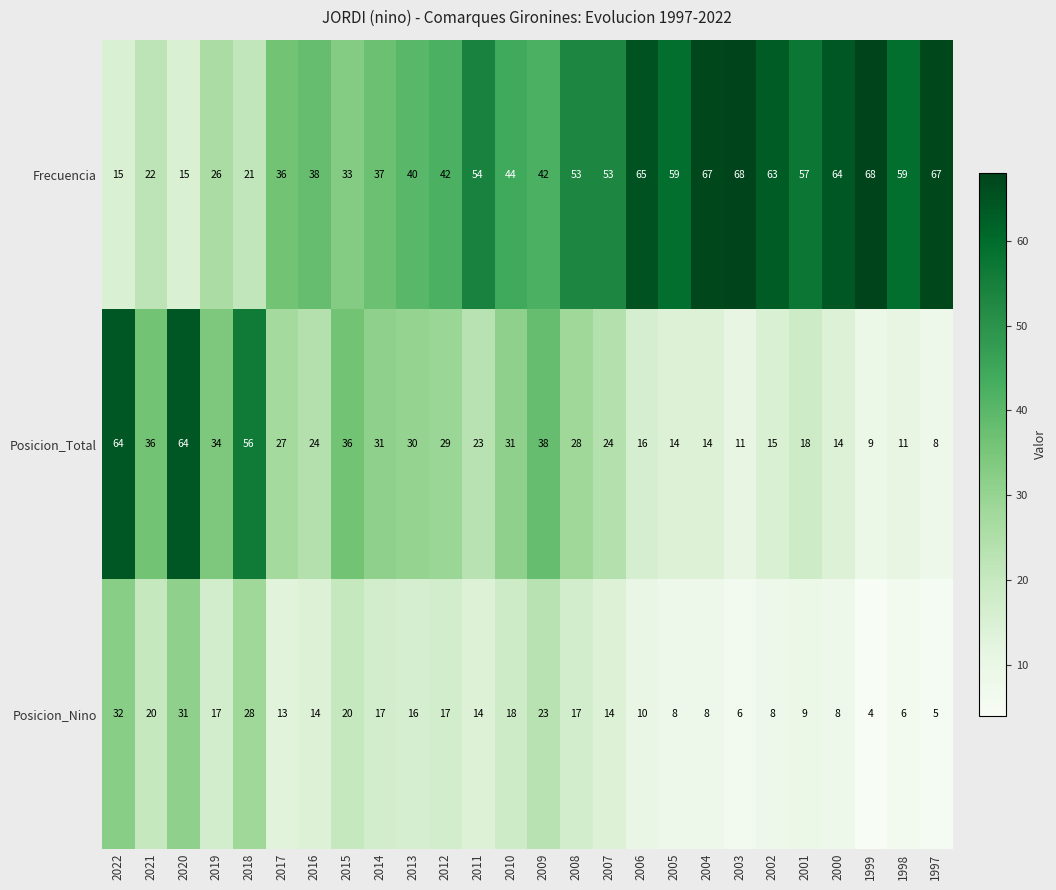

Is it true that Posicion_Total equals 24 at 2001?

False